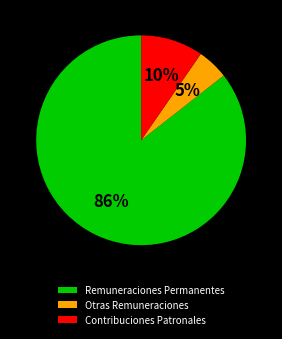

True or false: Contribuciones Patronales accounts for 22% of the total.

False